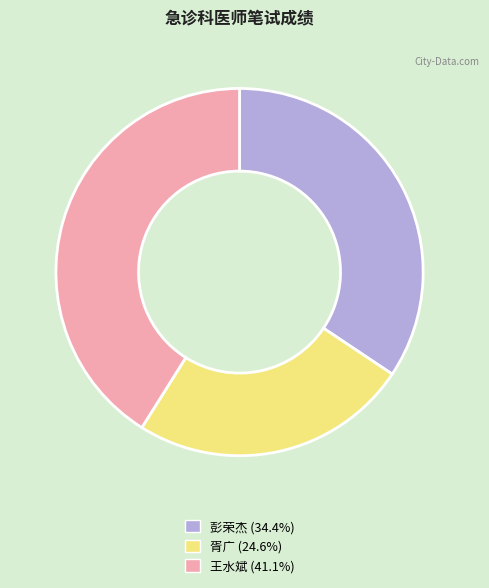

Rank the categories by value from highest to lowest.

王水斌, 彭荣杰, 胥广